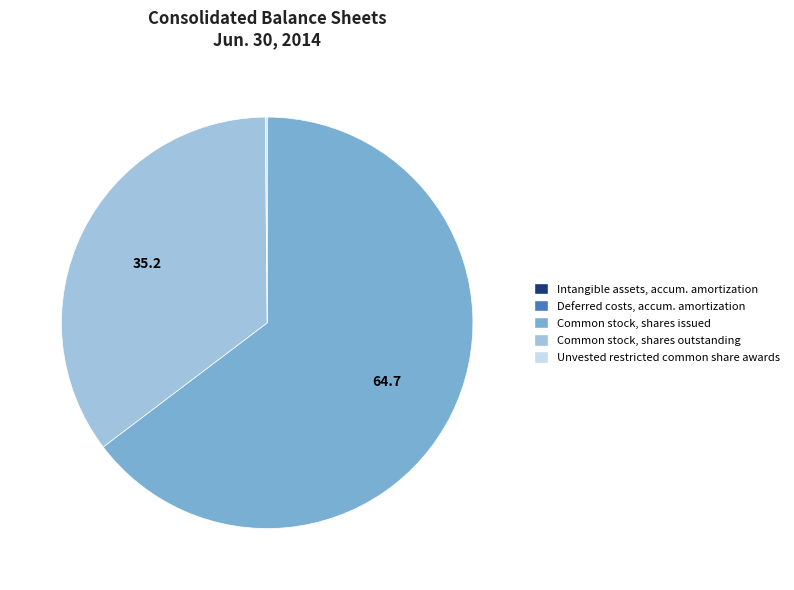

Does any single category account for the majority?

Yes